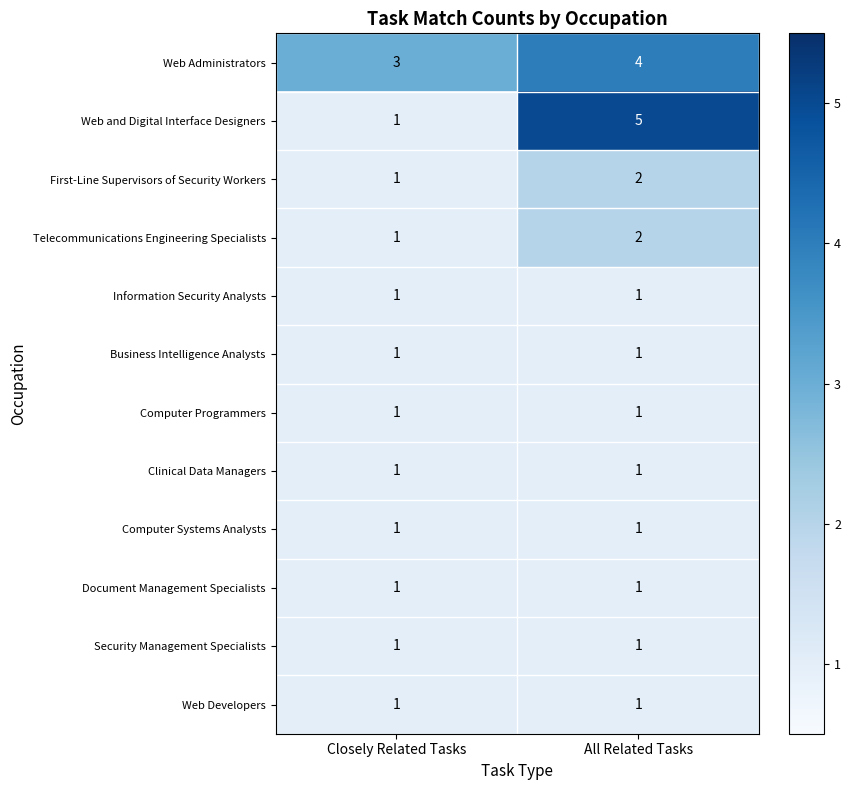

Which series changed the most between Closely Related Tasks and All Related Tasks?

Web and Digital Interface Designers